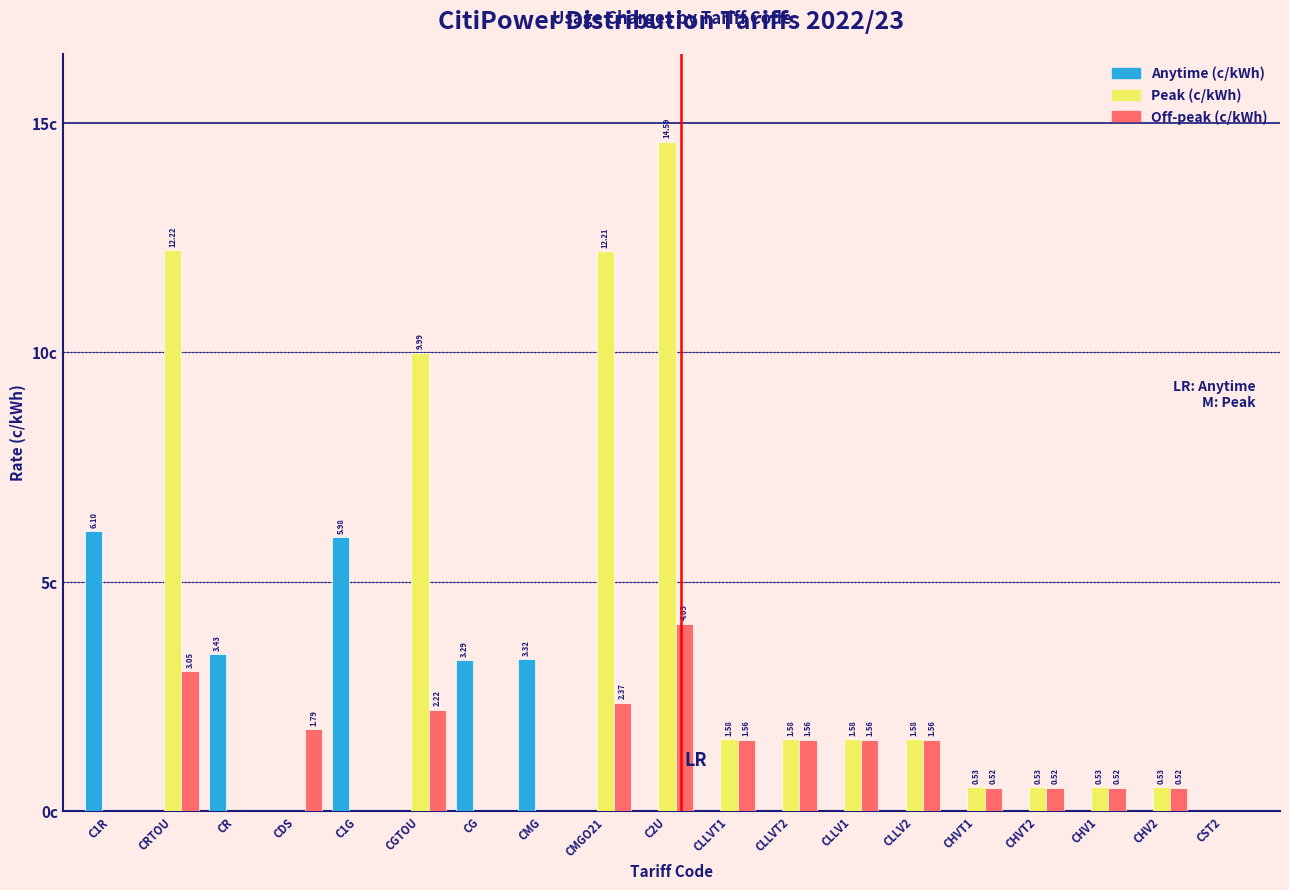

At which label is Anytime (c/kWh) closest to 3?

CG